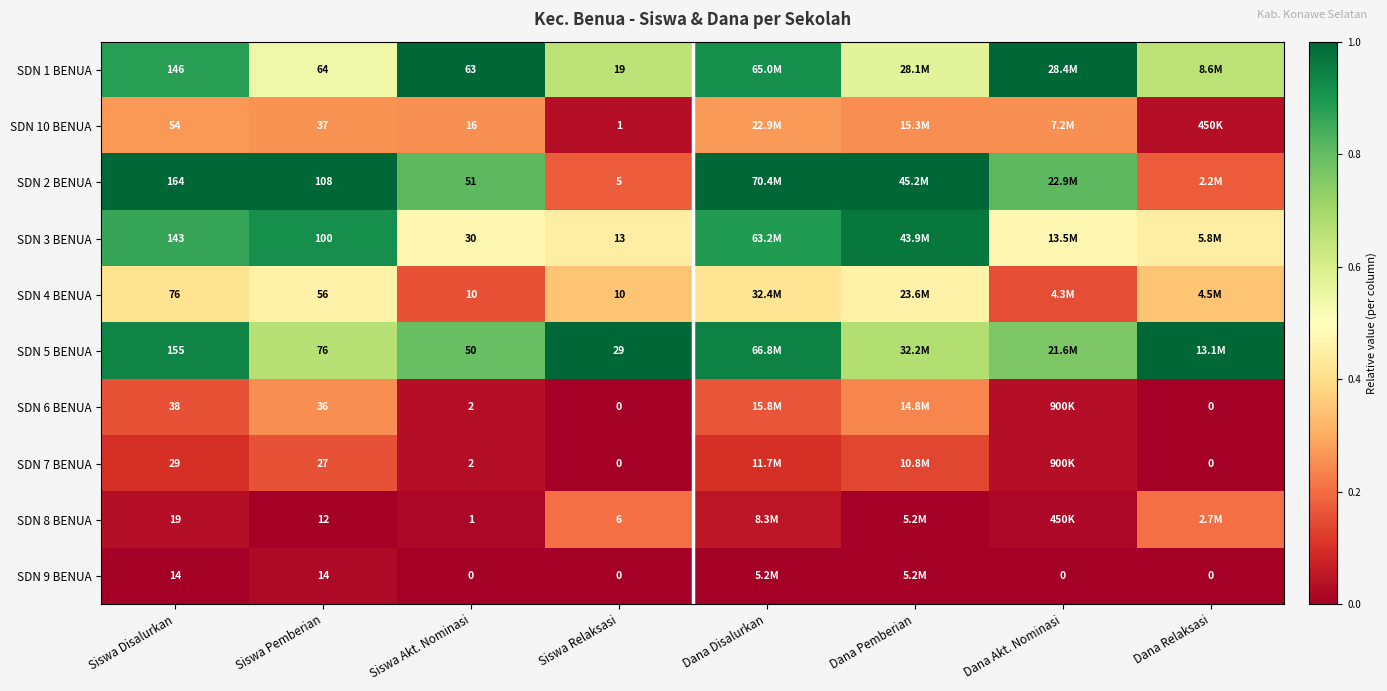

Which series changed the most between Dana Akt. Nominasi and Dana Relaksasi?

SDN 2 BENUA